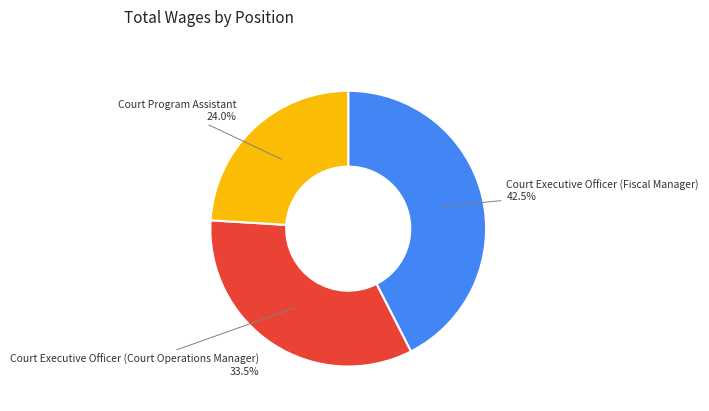

Is there a majority slice in this chart?

No